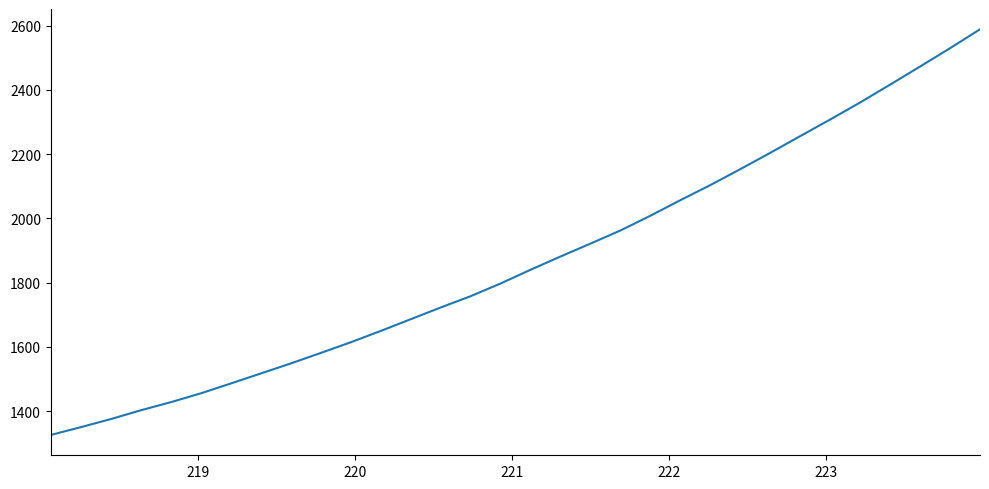

Reading left to right, transcribe all the data shown in this chart.

1325.8	1350.1	1375.3	1402.6	1427.9	1455.4	1486.1	1517.2	1548.5	1581.1	1614.4	1649.7	1686.2	1722.6	1757.9	1797.4	1840.1	1881.4	1921.6	1962.4	2008.4	2056.7	2103.7	2153.2	2204.0	2256.1	2307.8	2360.7	2416.3	2472.5	2529.5	2588.3